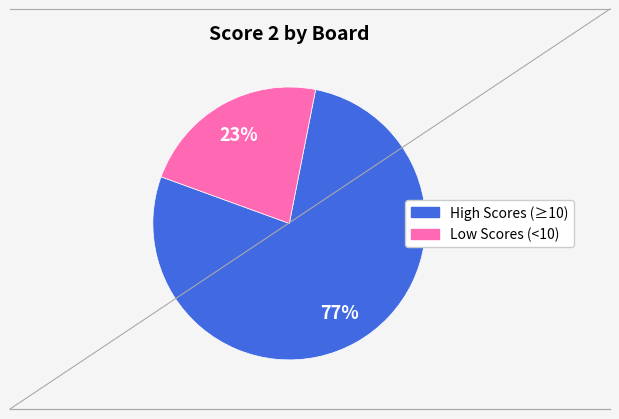

How many segments does this pie chart have?

2